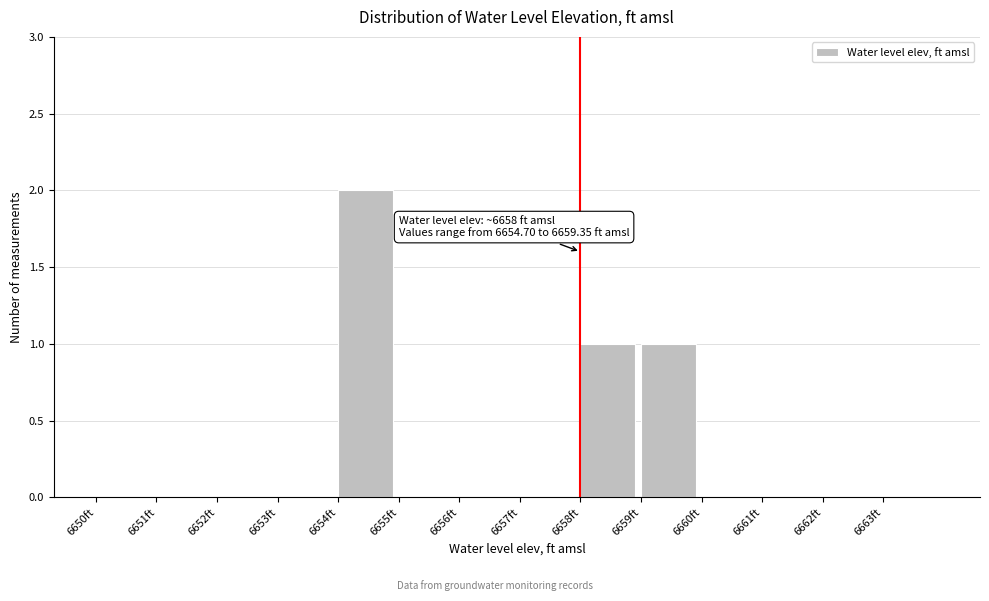

Which range on the x-axis has the tallest bar?

6654 to 6655